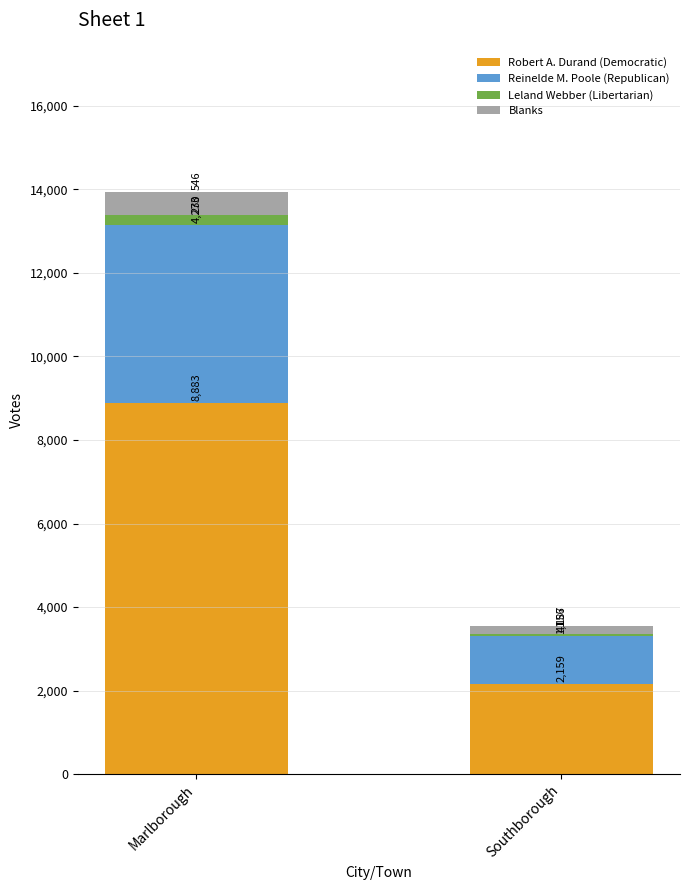

What is the highest value of the Robert A. Durand (Democratic) series?

8883